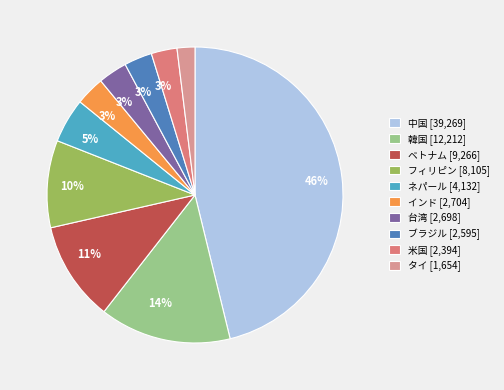

Rank the categories by value from highest to lowest.

中国, 韓国, ベトナム, フィリピン, ネパール, インド, 台湾, ブラジル, 米国, タイ